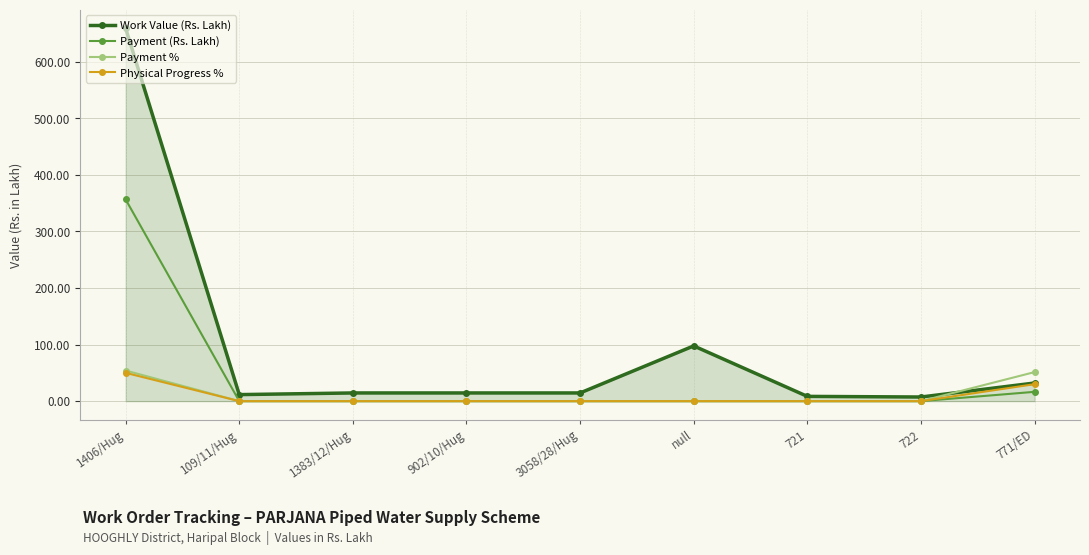

The Payment (Rs. Lakh) series shows -125.0 at 722. True or false?

False